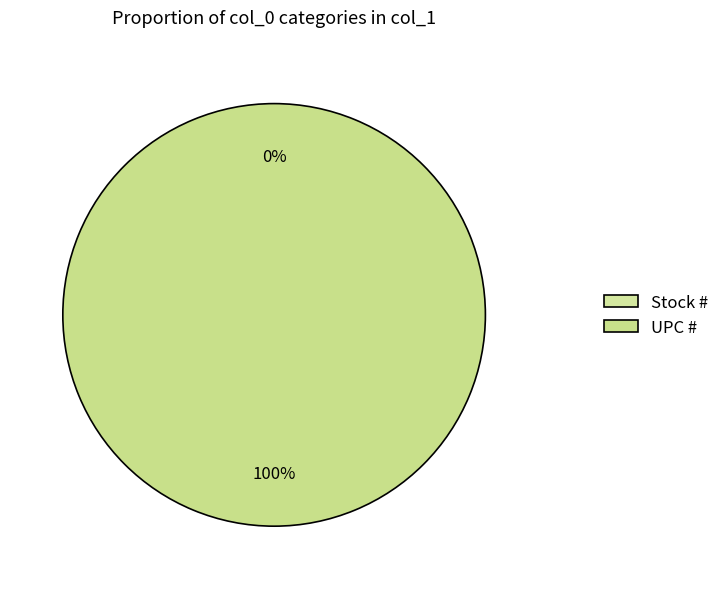

To the nearest percent, what percentage of the pie is UPC #?

100%